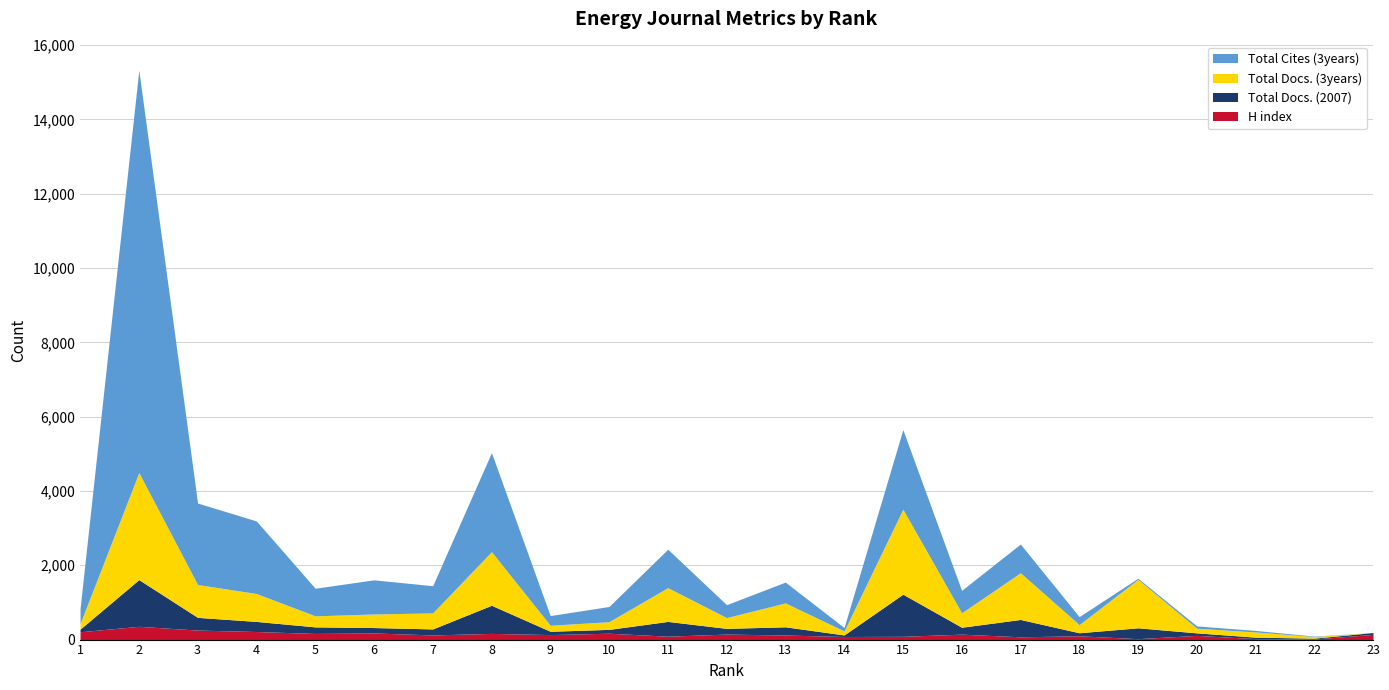

Between which two adjacent categories do Total Docs. (2007) and Total Cites (3years) first intersect?

18 and 19